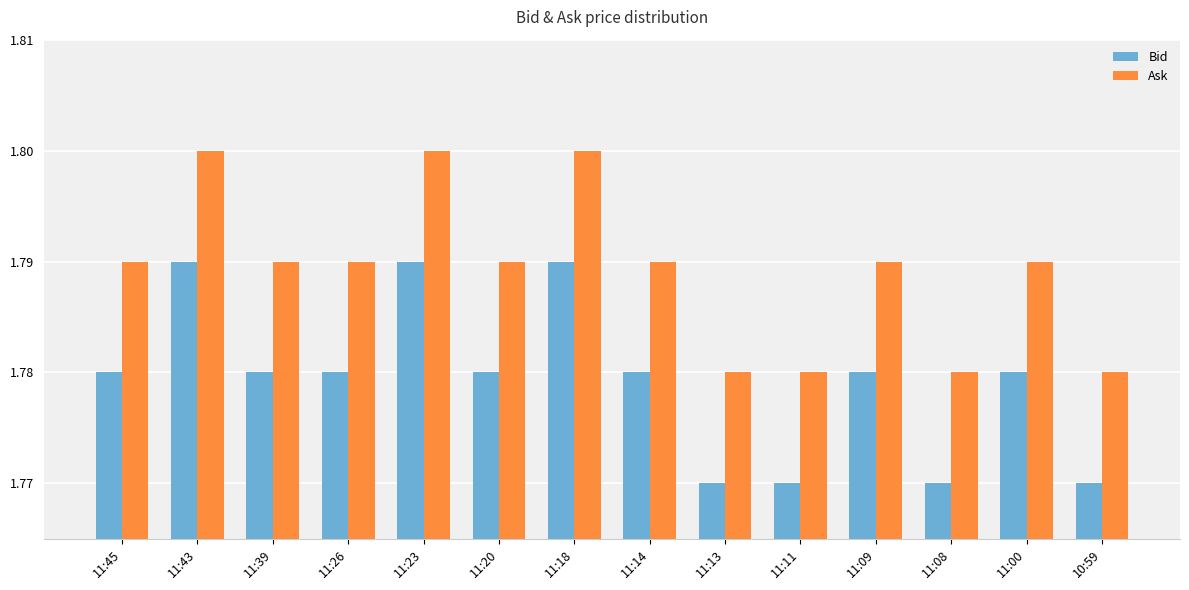

Is it true that Ask equals 0.8 at 11:20?

False